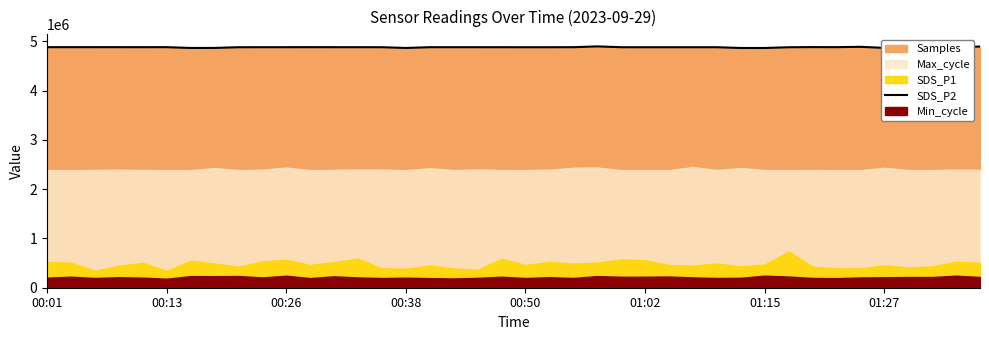

What is the maximum value shown in the chart?

4899217